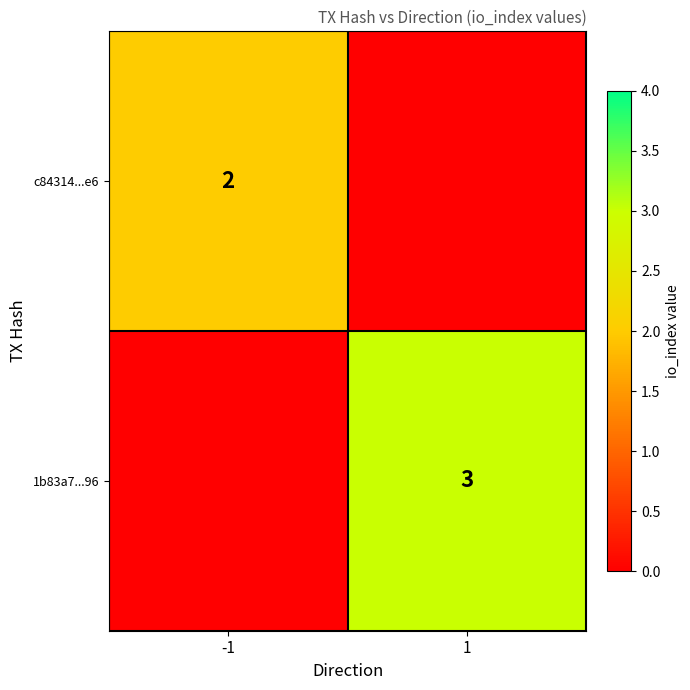

The value of 1b83a7...96 at 1 is 3. True or false?

True